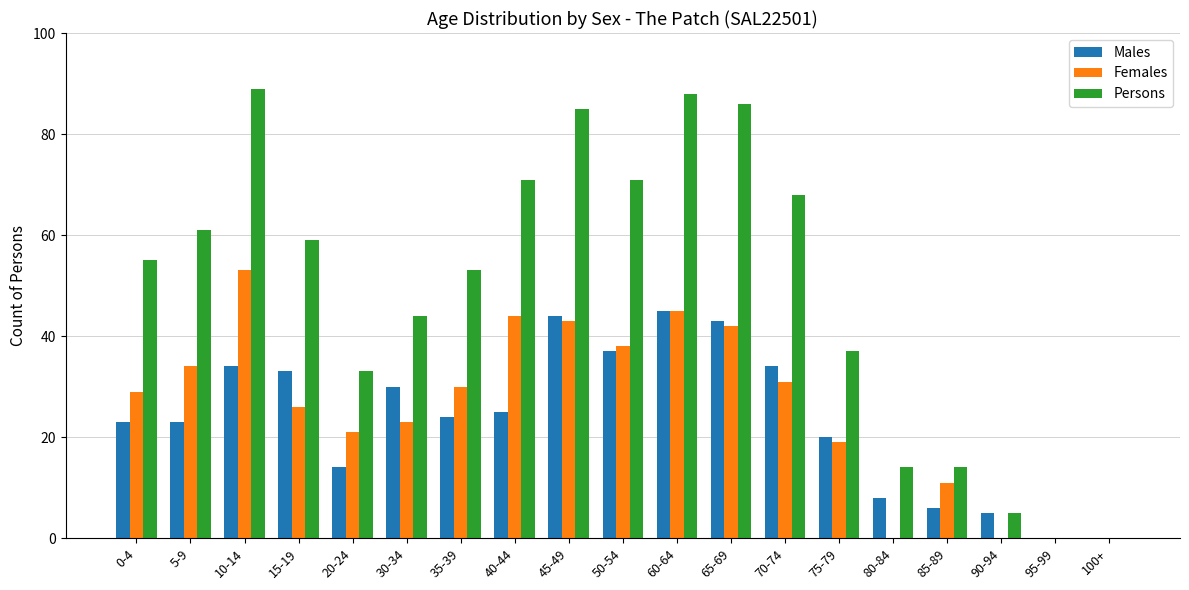

What is the sum of the Males values at 70-74 and 90-94?

39